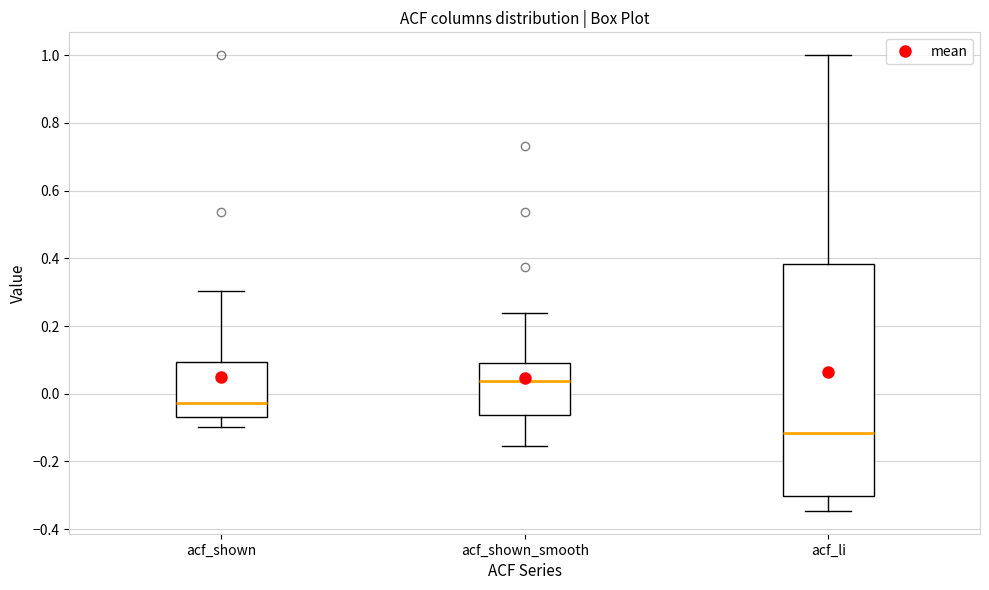

Comparing the boxes themselves (not the whiskers), which one is the tallest?

acf_li